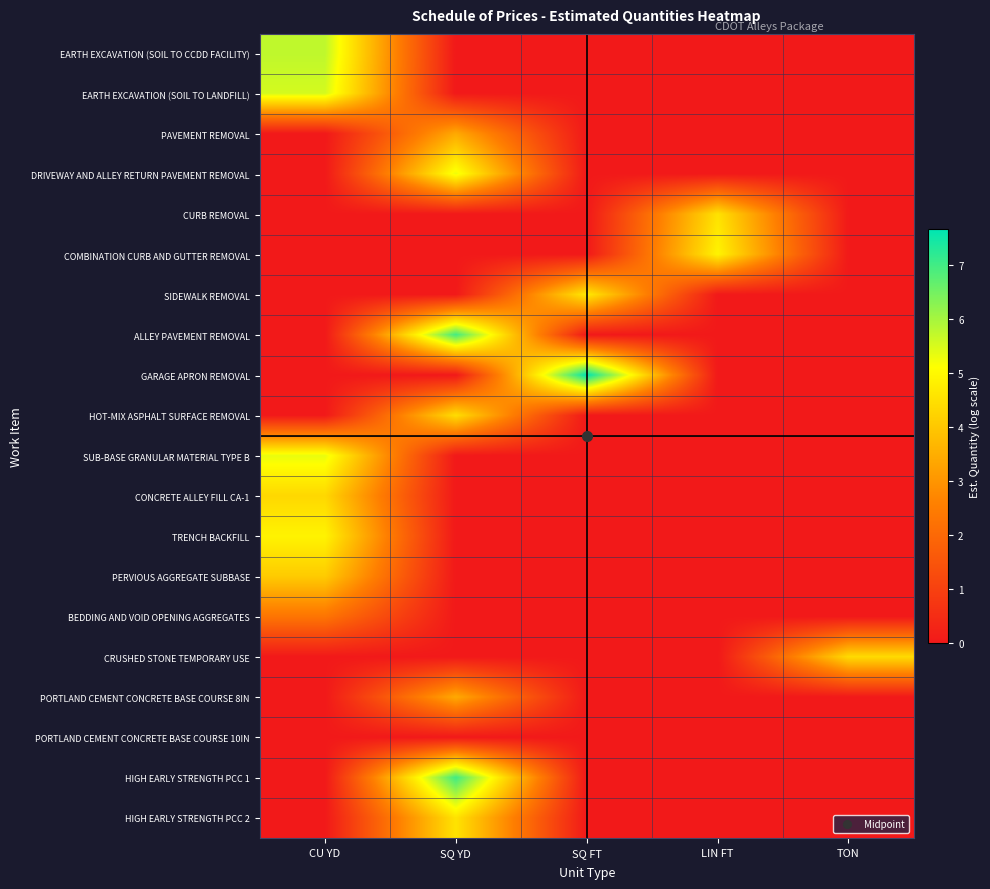

At which category is the sum across all series the highest?

SQ YD